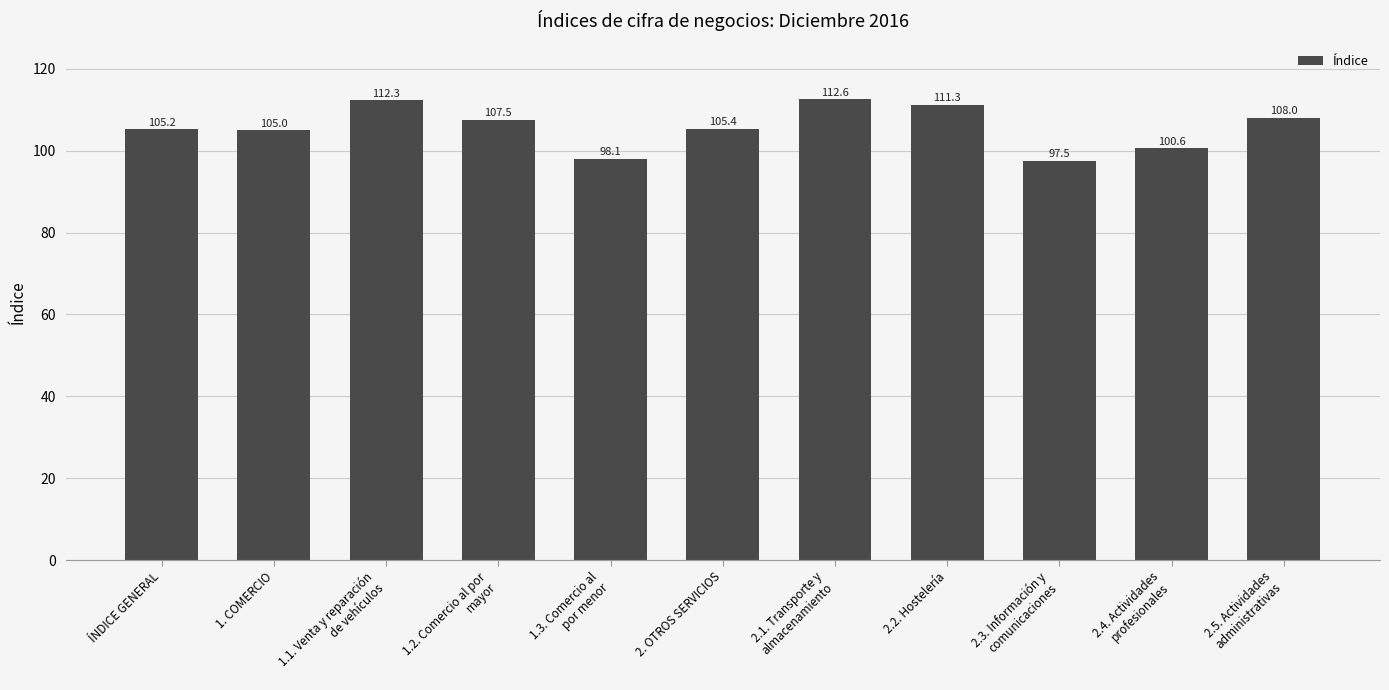

How many distinct data groups are displayed?

1